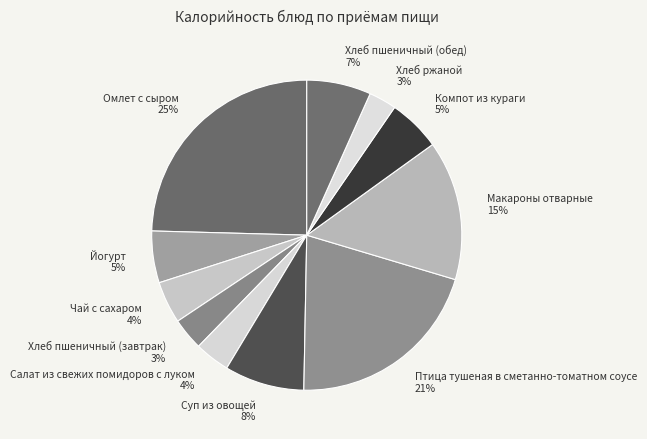

To the nearest percent, what is the combined percentage of Салат из свежих помидоров с луком and Чай с сахаром?

8%